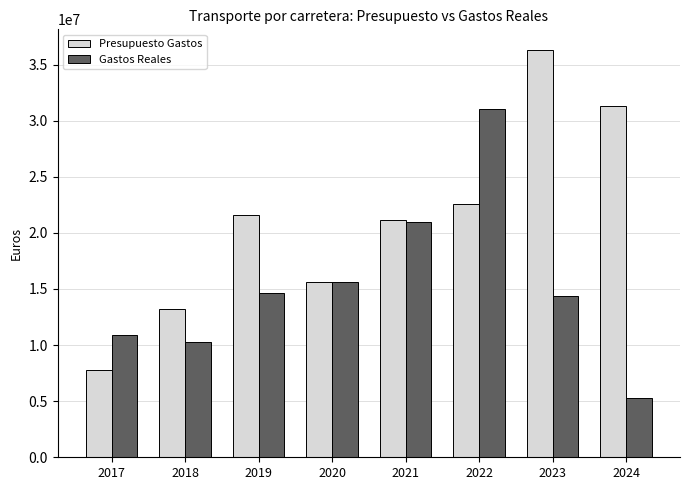

Rank the series by their maximum value, from lowest to highest.

Gastos Reales, Presupuesto Gastos